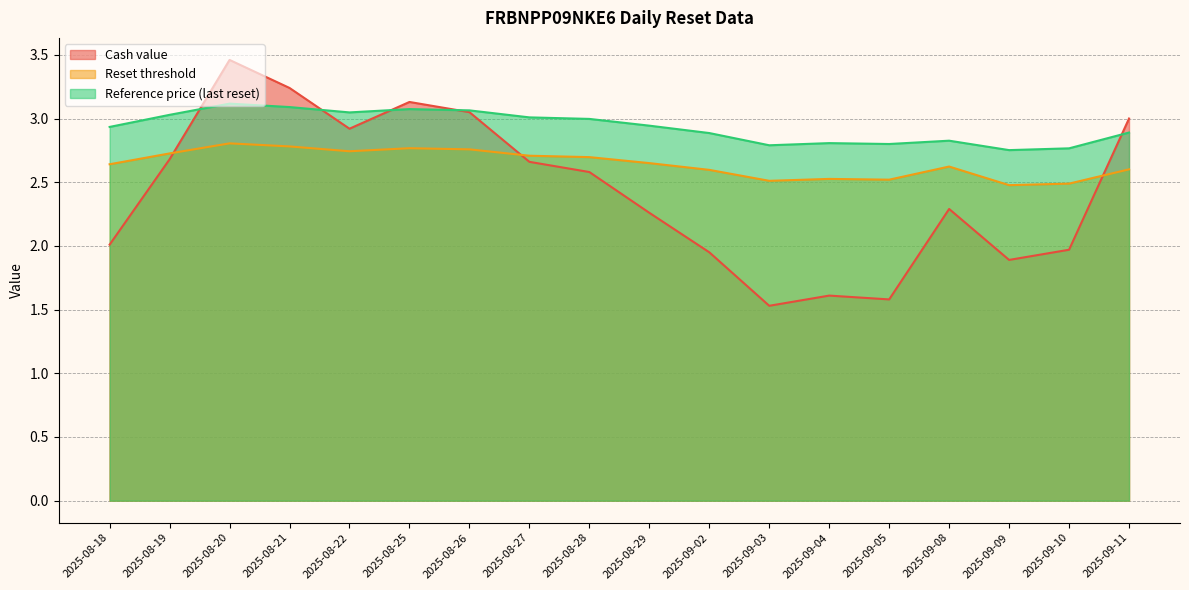

Between 2025-09-05 and 2025-08-20, which is larger?

2025-08-20